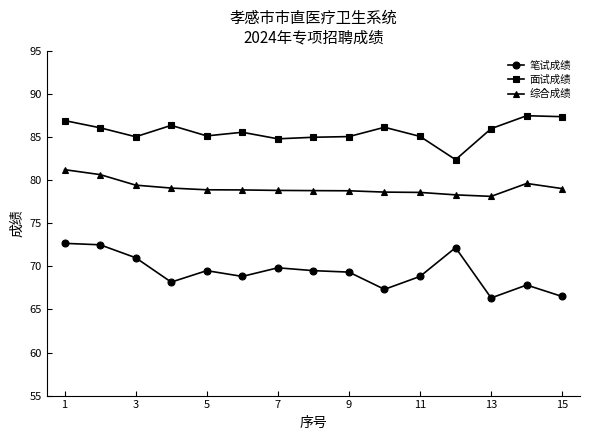

True or false: 综合成绩 and 笔试成绩 intersect in this chart.

False